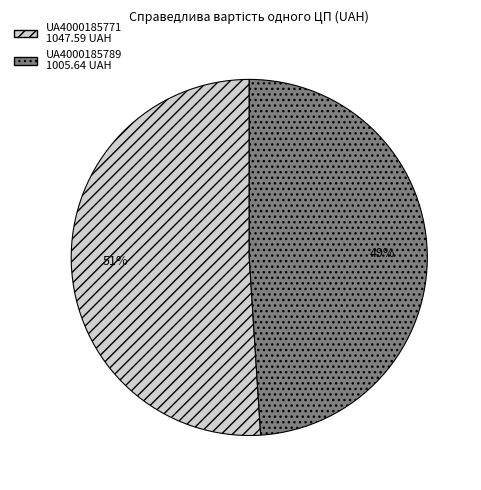

Is it true that UA4000185771 is 51% of the pie?

True